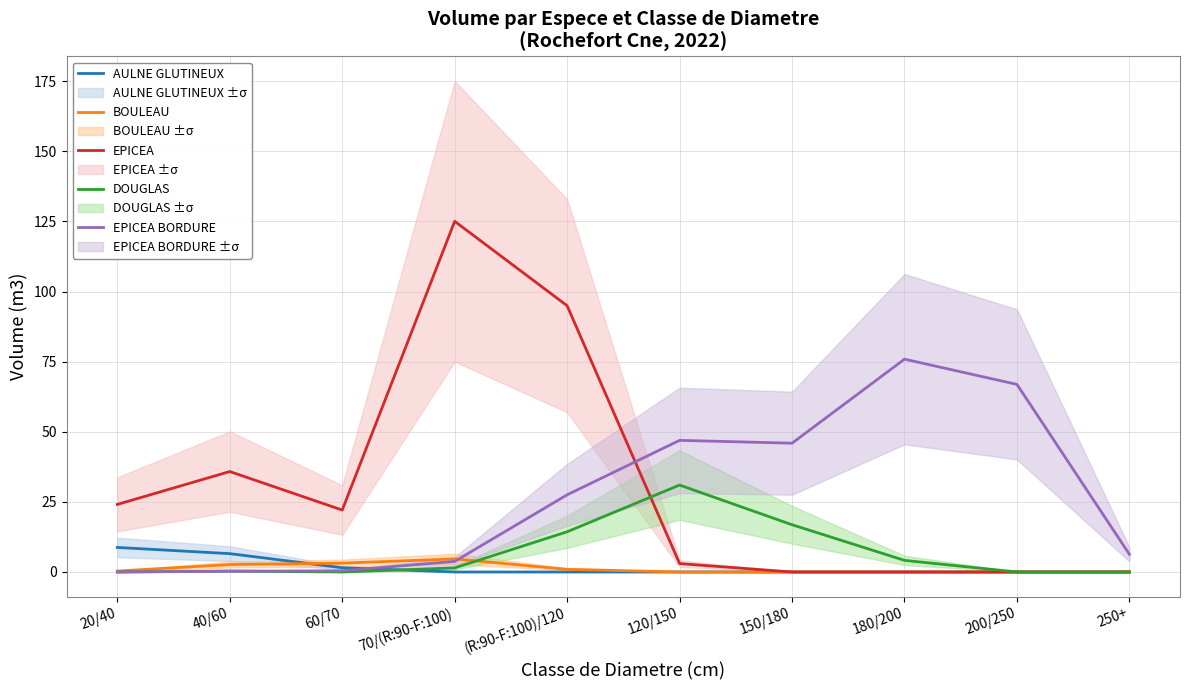

What is the difference between the highest and lowest values at 20/40?

24.1